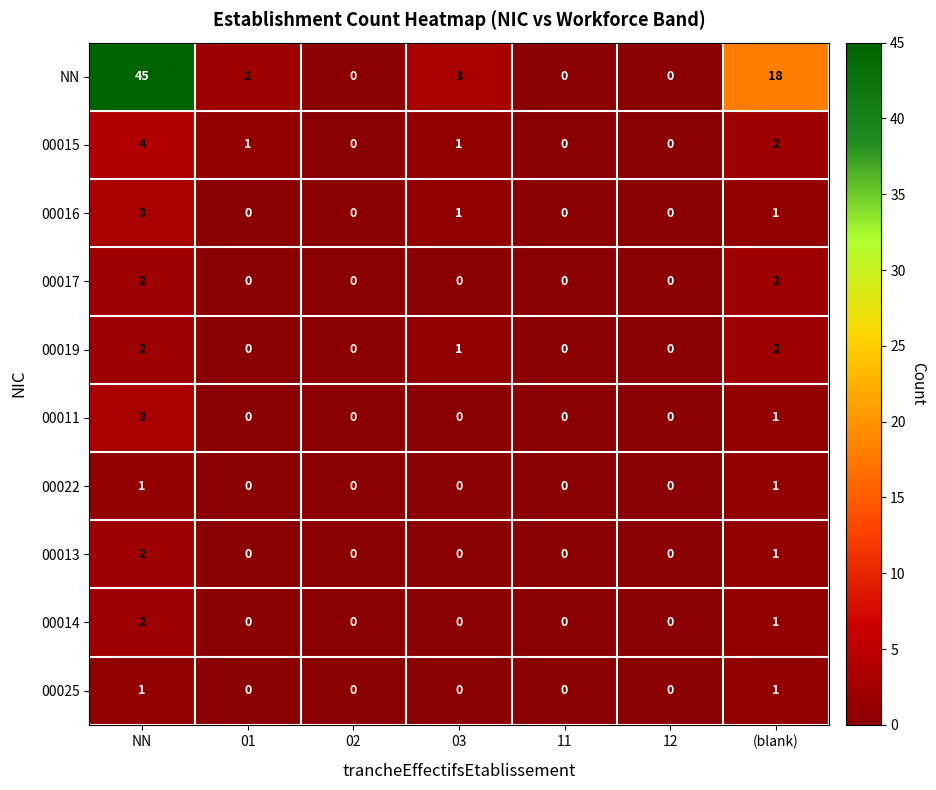

How many values in the 00016 series exceed 0?

3